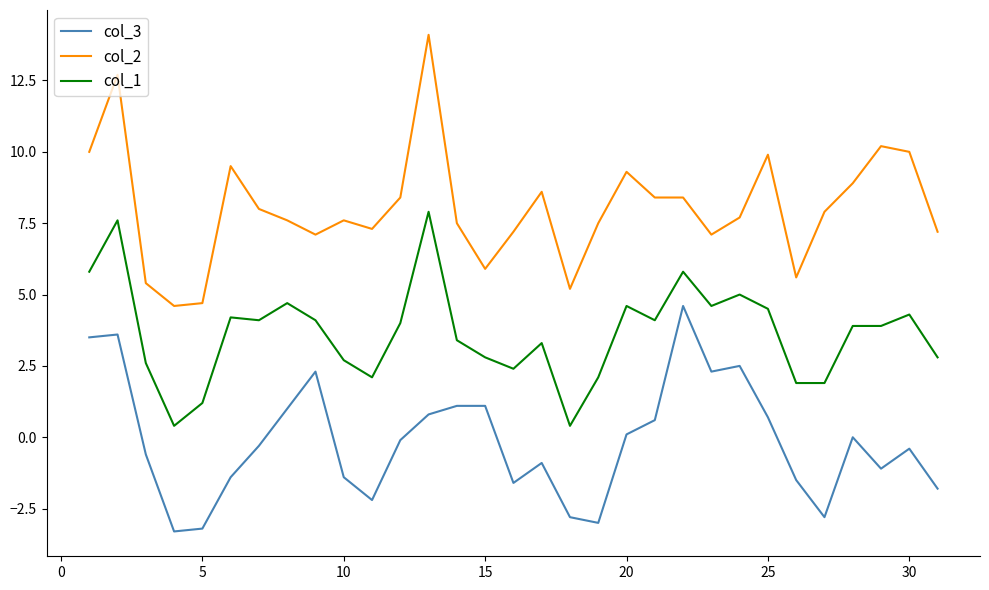

Which series has the largest total across all categories?

col_2